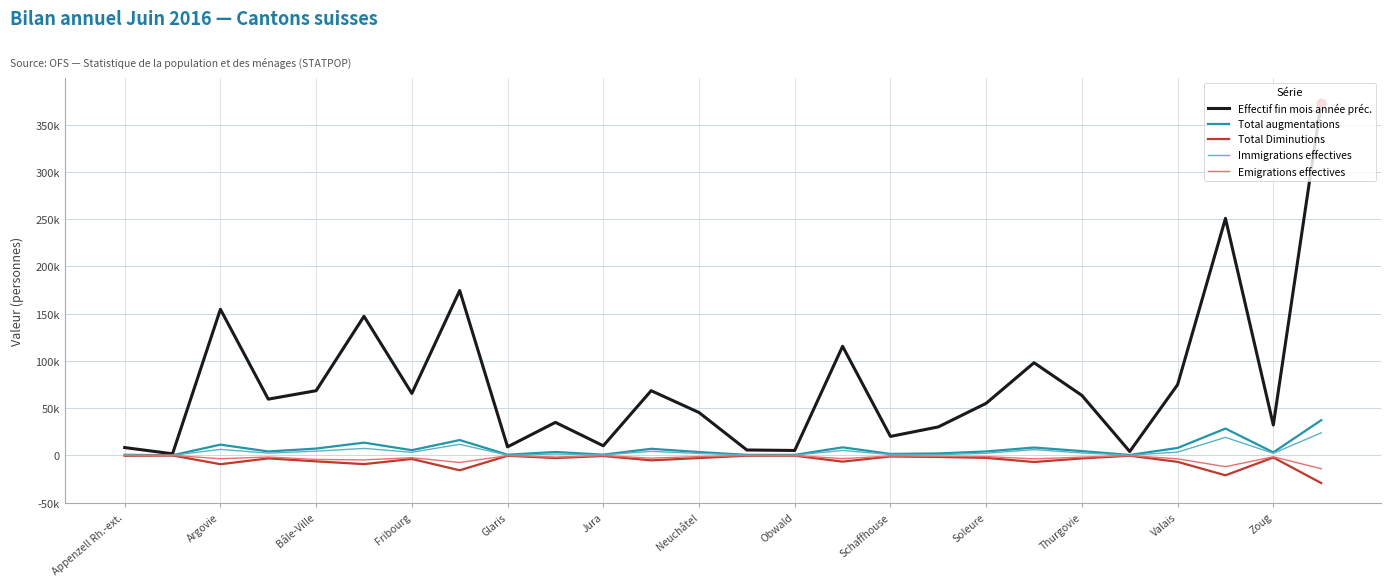

Which series has the largest total across all categories?

Effectif fin mois année préc.